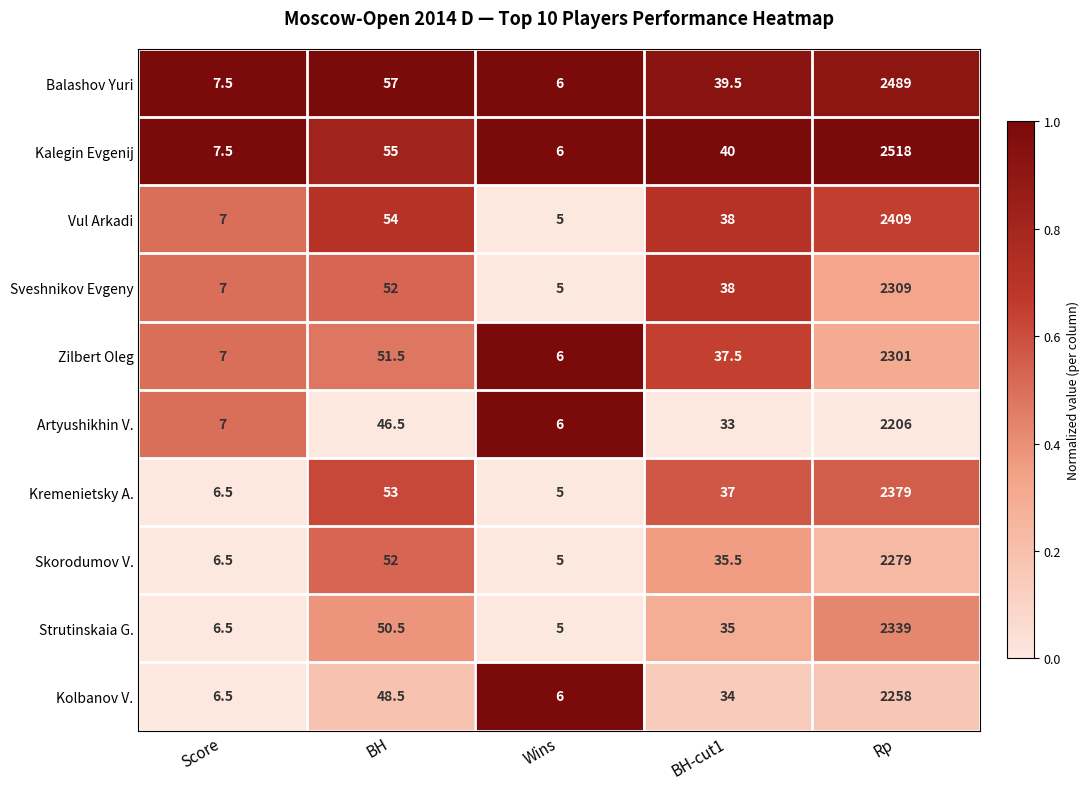

Read the Balashov Yuri value at BH-cut1.

39.5